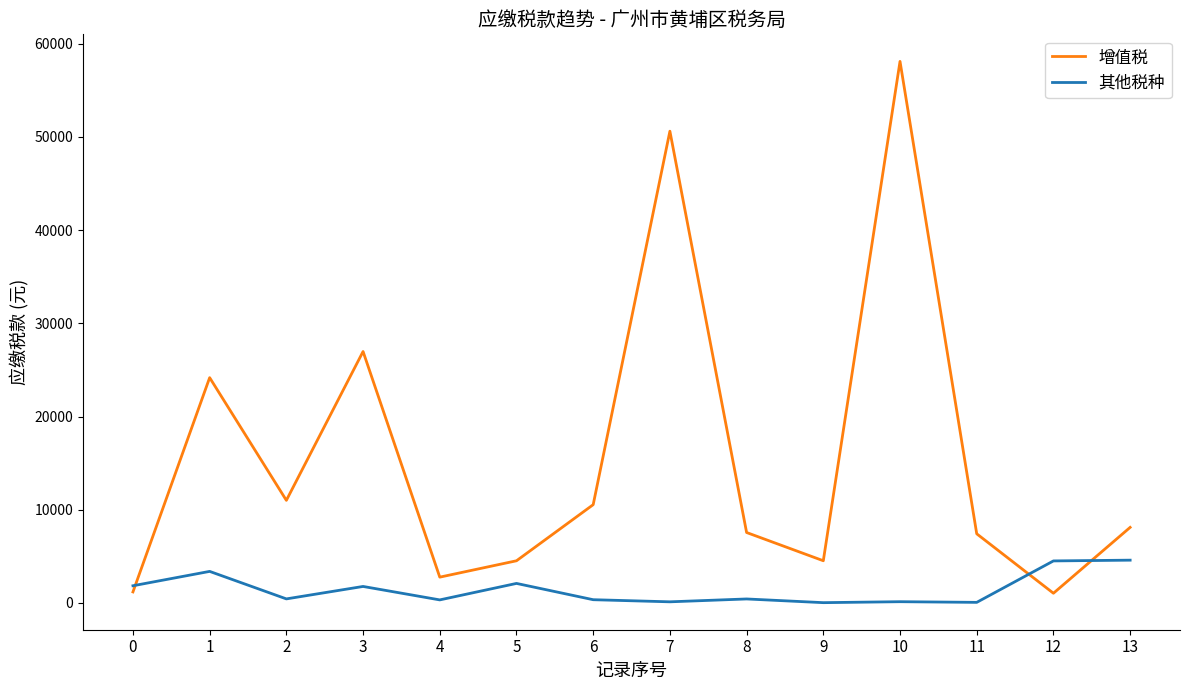

At which category does the chart reach its peak across all series?

10